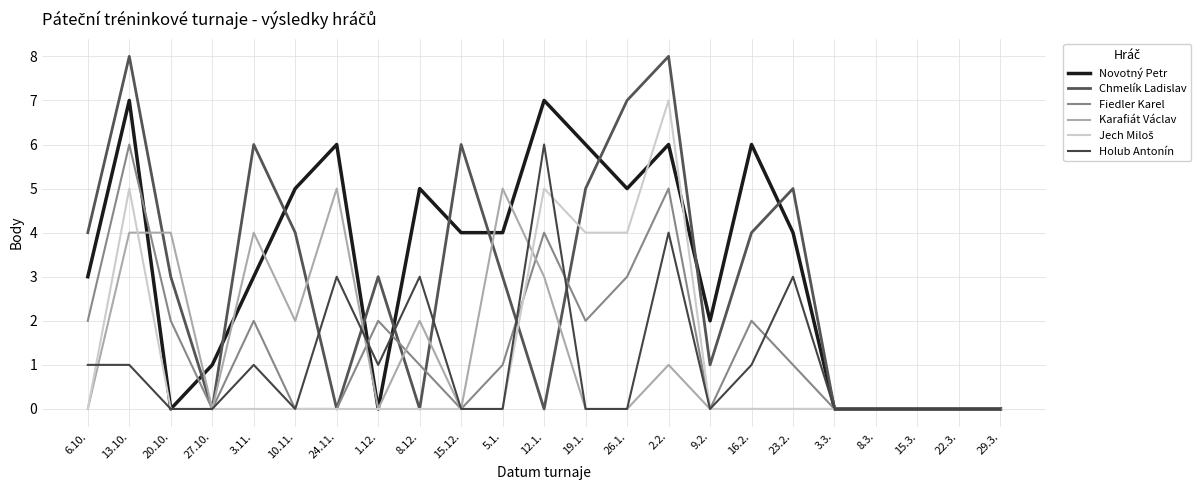

What is the total value across all series at 19.1.?

17